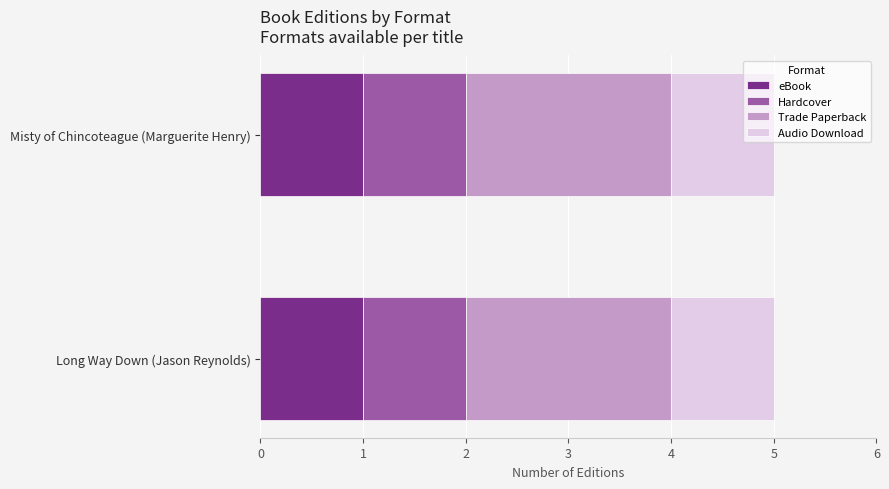

The value of eBook at Misty of Chincoteague (Marguerite Henry) is 2. True or false?

False